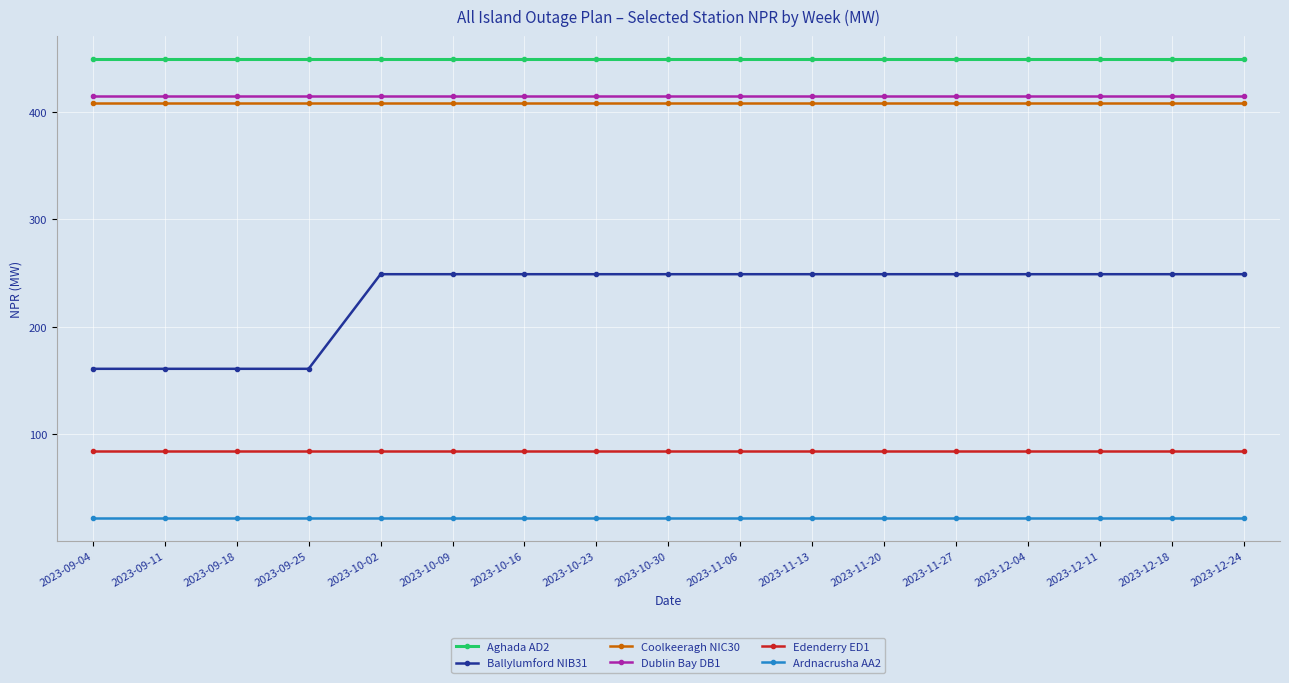

At 2023-09-04, list the series in order from largest to smallest.

Aghada AD2, Dublin Bay DB1, Coolkeeragh NIC30, Ballylumford NIB31, Edenderry ED1, Ardnacrusha AA2